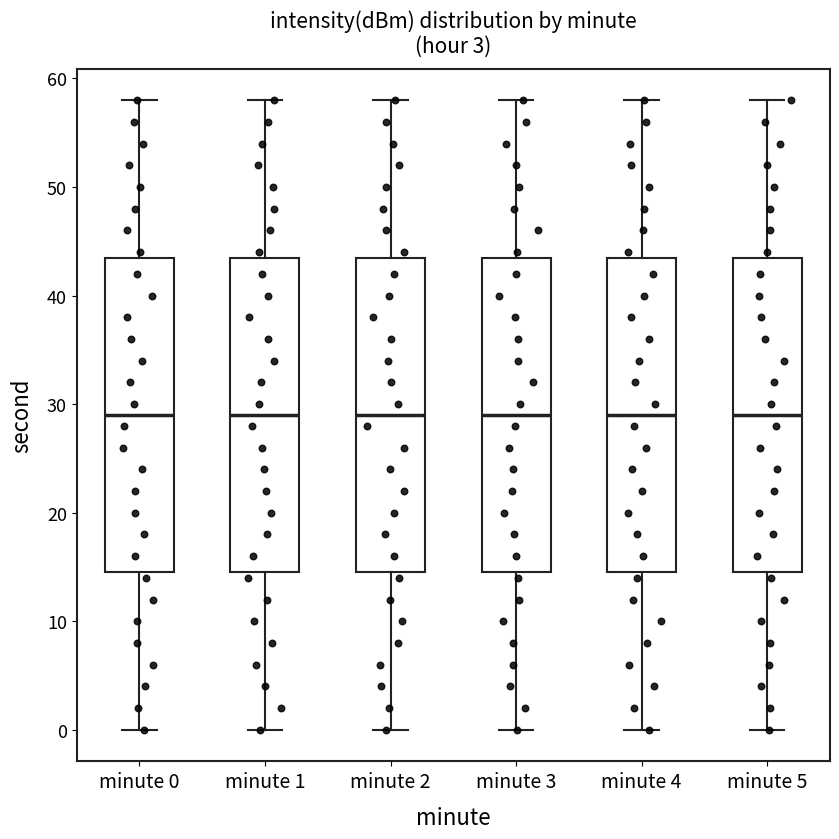

Where does the upper whisker of the box for minute 0 end on the y-axis? The values are not printed on the chart, so give them approximately, as read against the axis.

58